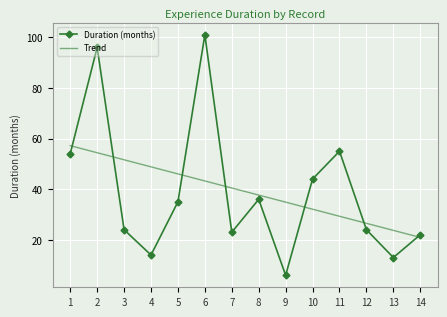

What is the difference between the Duration (months) values at 9 and 11?

49.0